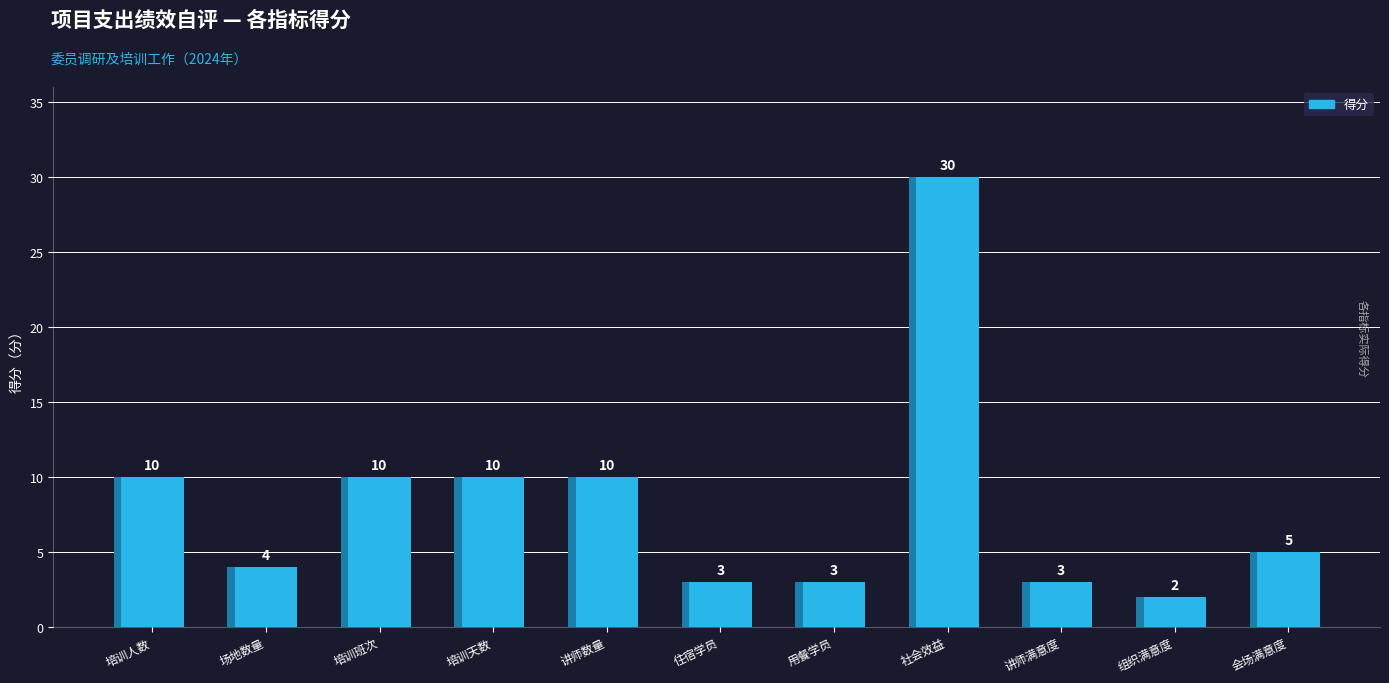

The chart shows a value of 1 at 指标6：住宿学员. True or false?

False